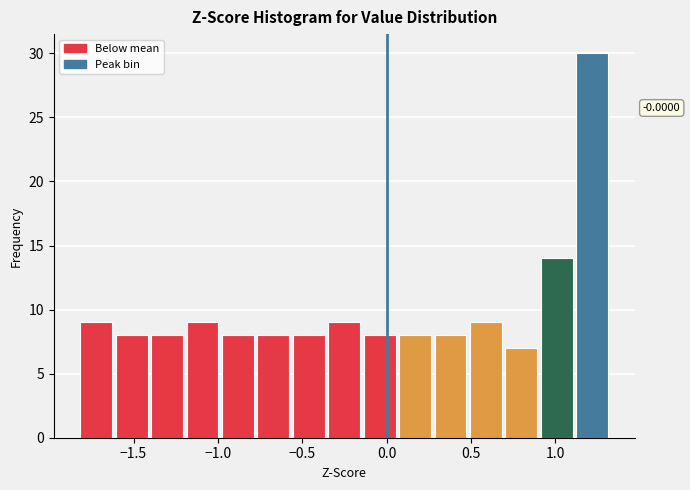

Which range on the x-axis has the tallest bar?

1.10 to 1.30